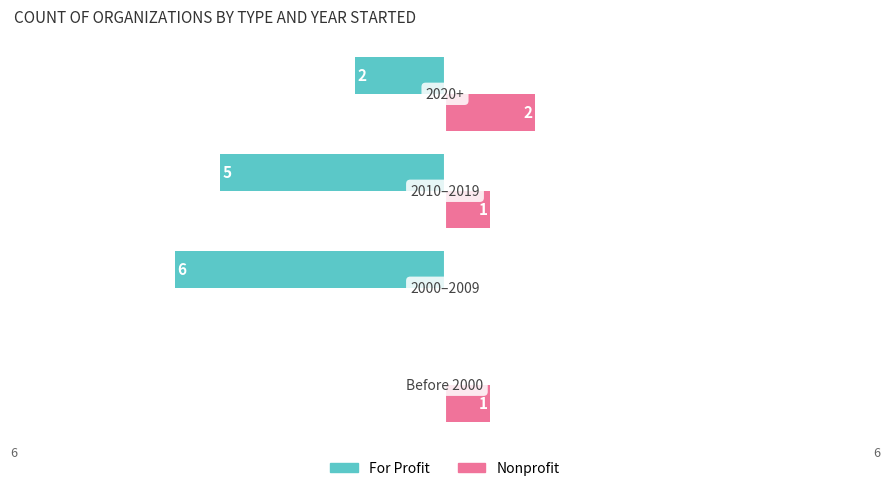

What are all the series names shown in the legend?

For Profit, Nonprofit